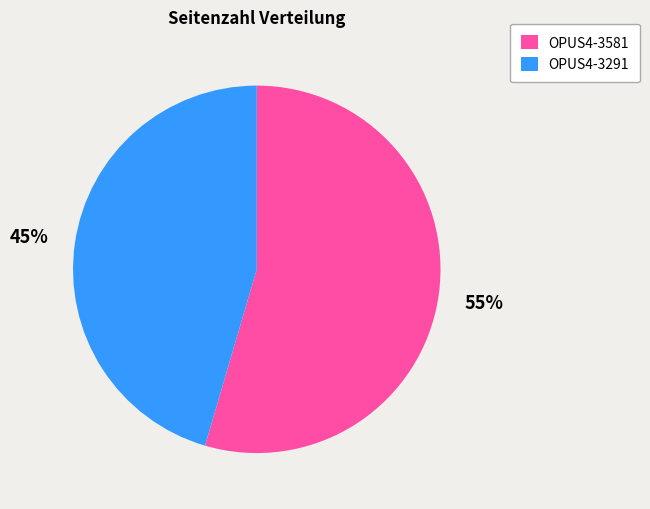

To the nearest percent, what is the average slice percentage?

50%